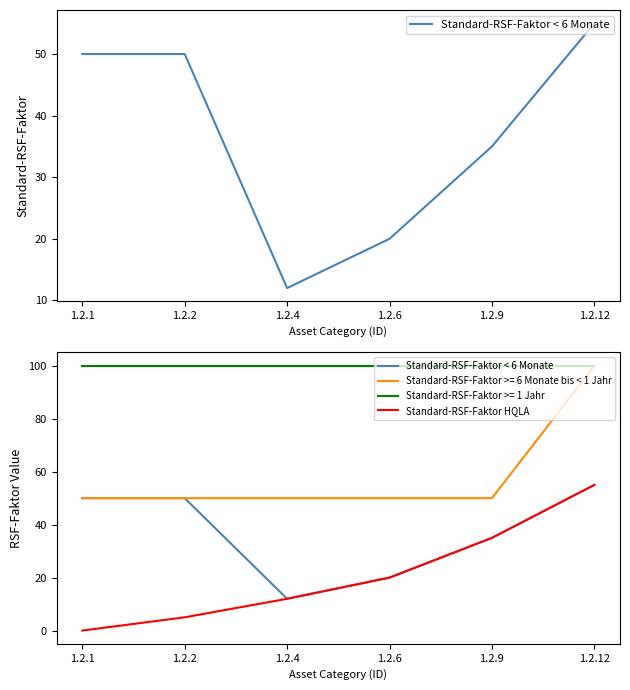

What is the difference between the highest and lowest values at 1.2.2?

45